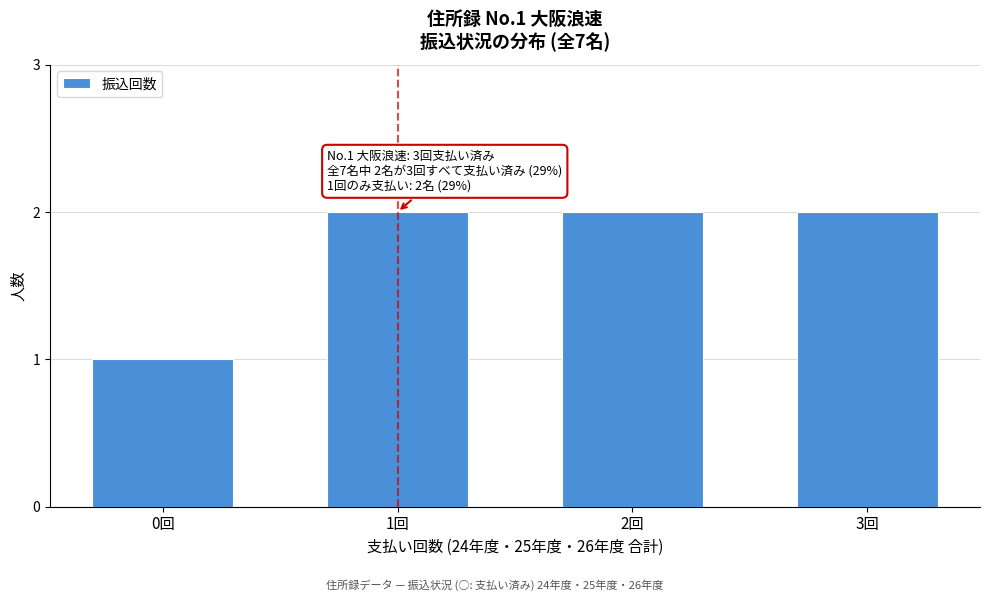

Reading left to right, extract all data points from this chart.

0回=1	1回=2	2回=2	3回=2